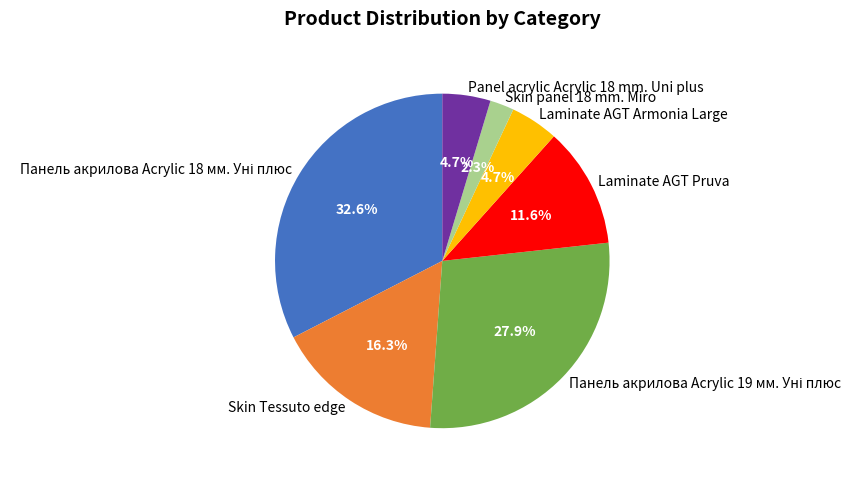

What percentage is the Skin Tessuto edge slice, to the nearest percent?

16%